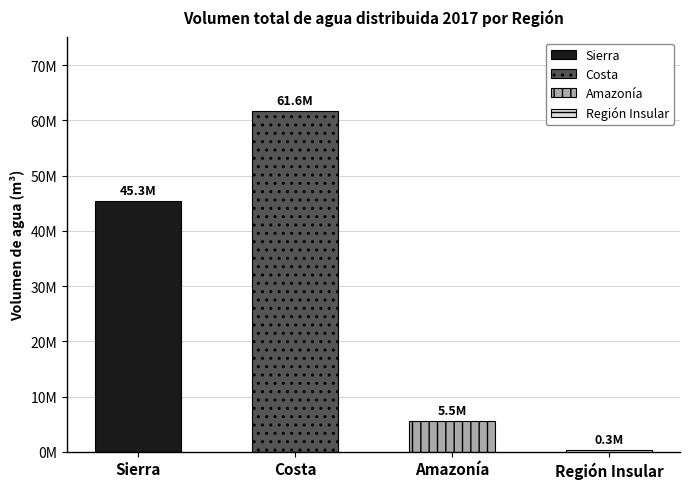

The value at Región Insular is 427899.3. True or false?

False